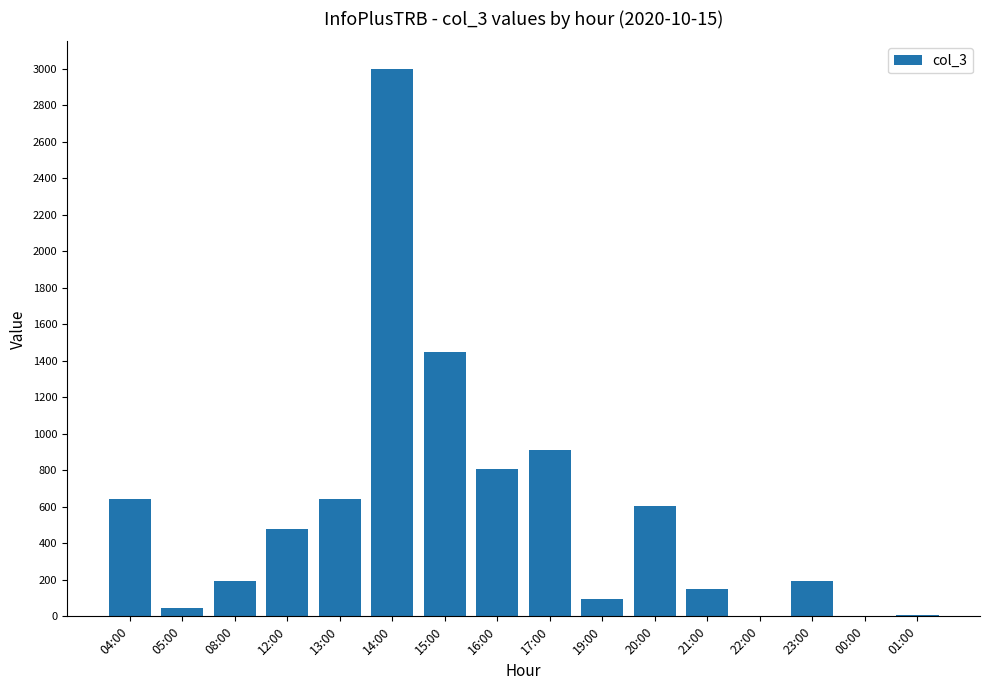

At which label does the data first exceed 480?

04:00